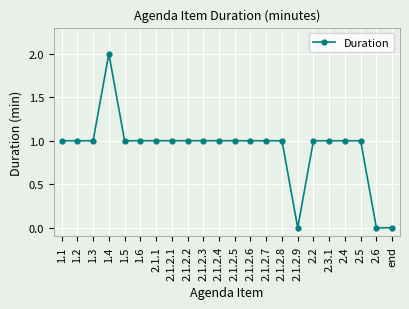

What is the label of the 4th point from the left?

1.4